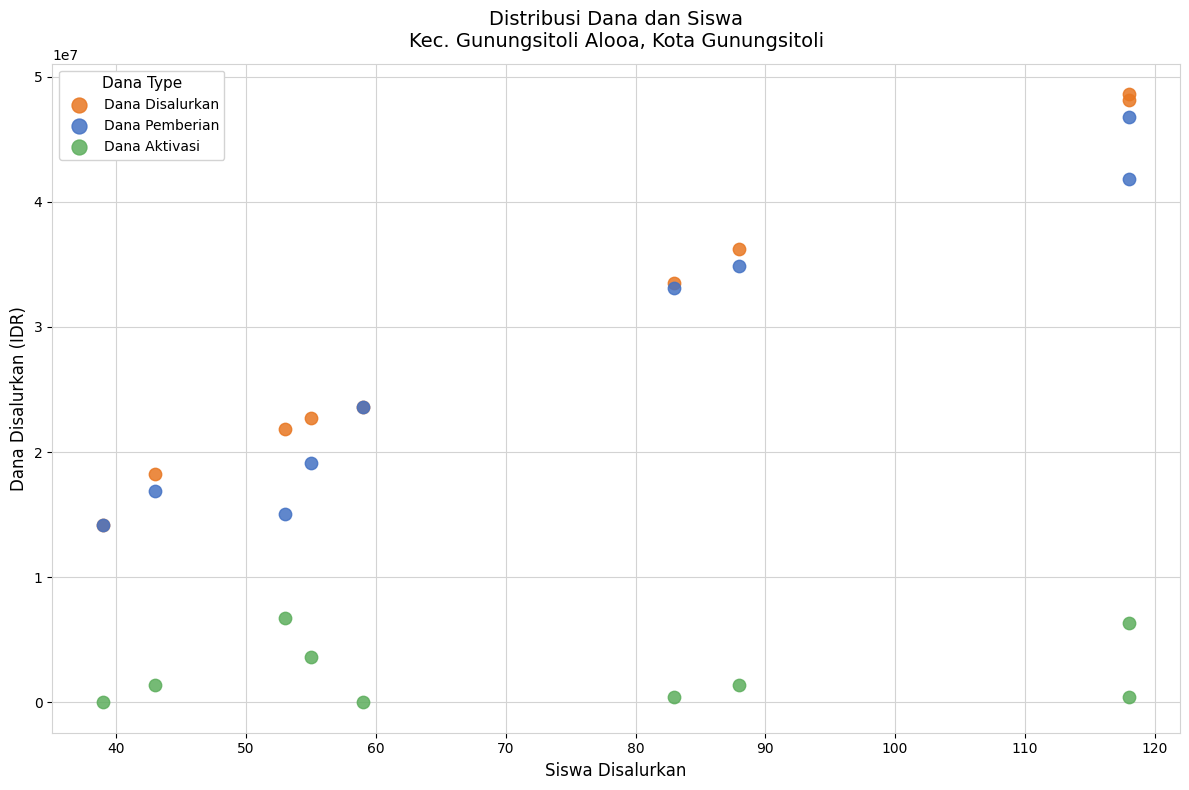

Which series reaches the maximum Y coordinate?

Dana Disalurkan